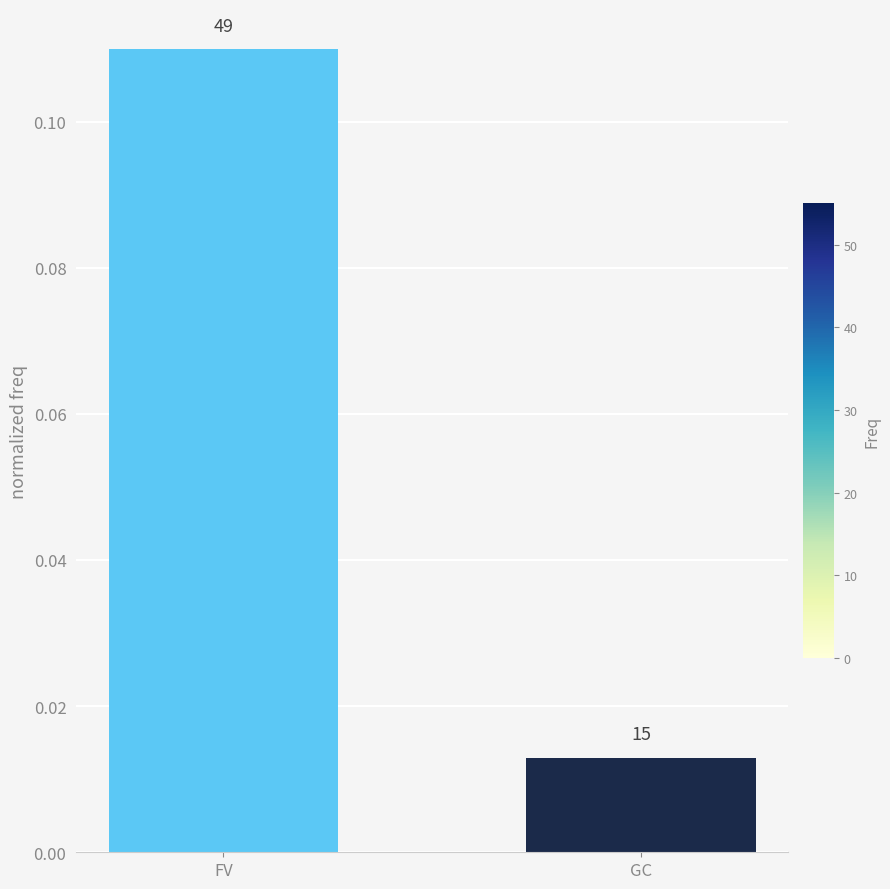

Which category has the highest value across all series?

FV